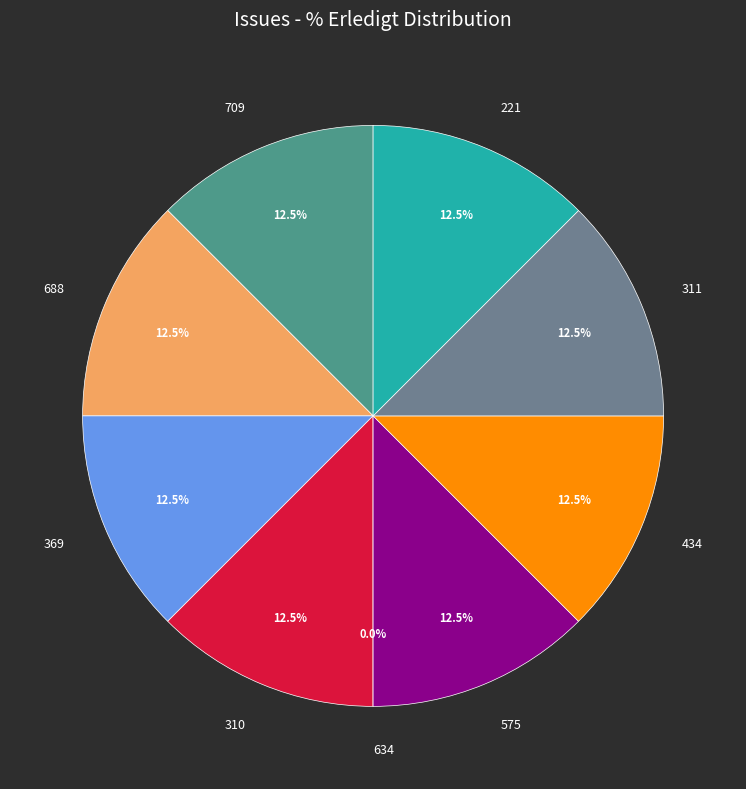

To the nearest percent, what portion does 434 represent?

12%